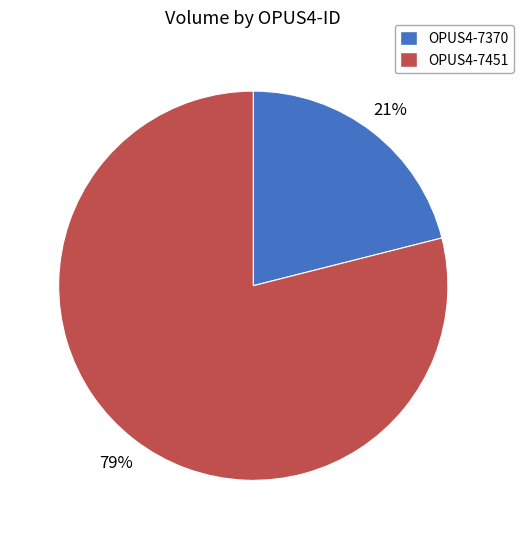

Between OPUS4-7451 and OPUS4-7370, which is larger?

OPUS4-7451